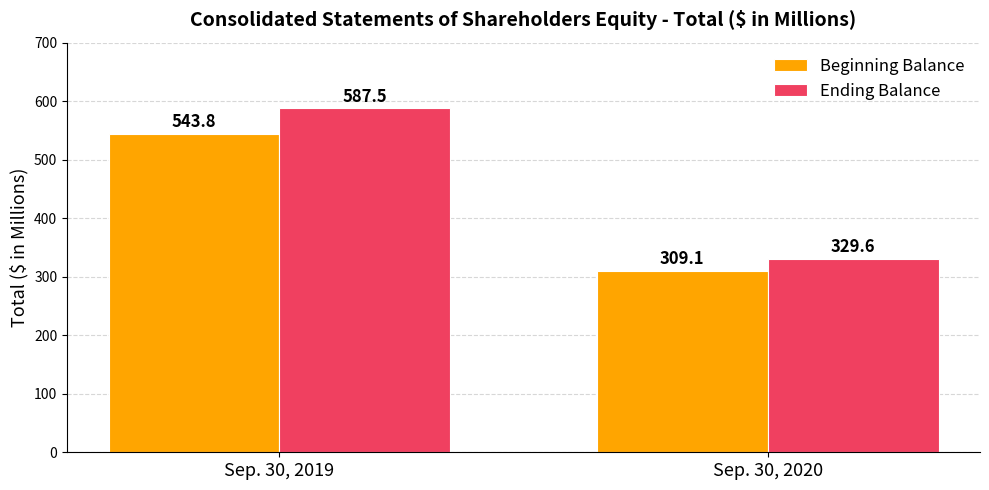

Which category has the highest value across all series?

Sep. 30, 2019